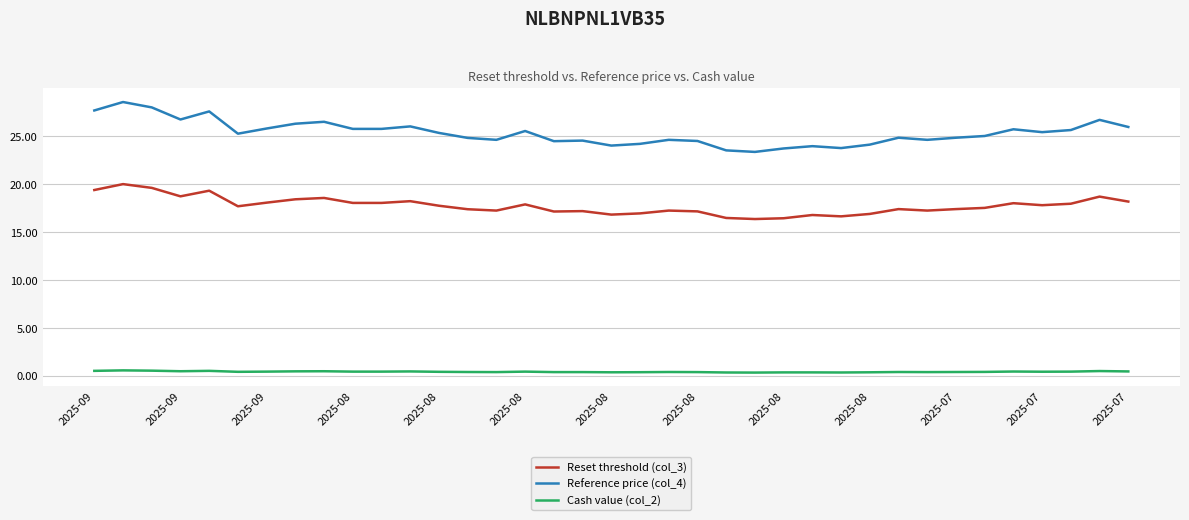

Which series has the largest total across all categories?

Reference price (col_4)